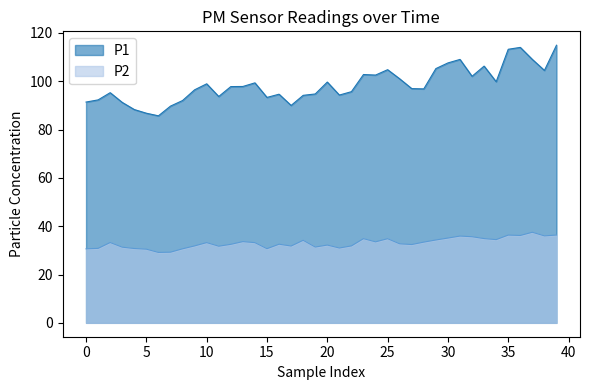

Which series has the largest total across all categories?

P1